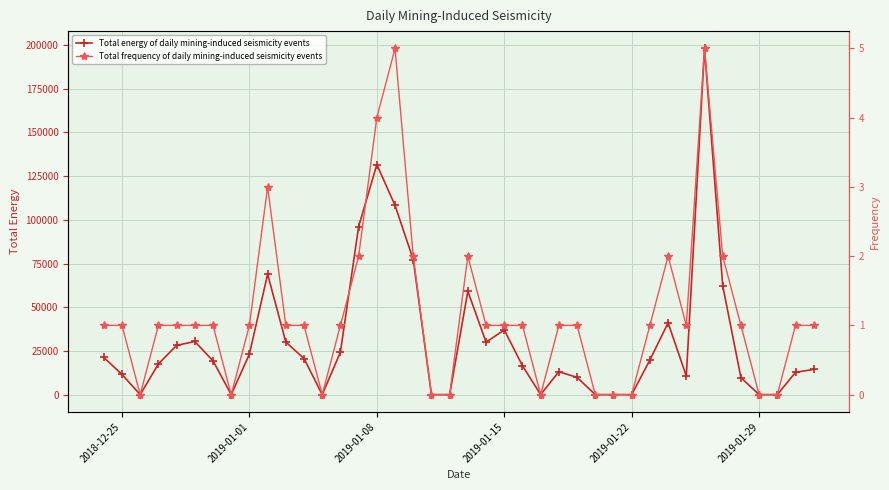

True or false: Total energy of daily mining-induced seismicity events has more than 1 interior local peaks.

True